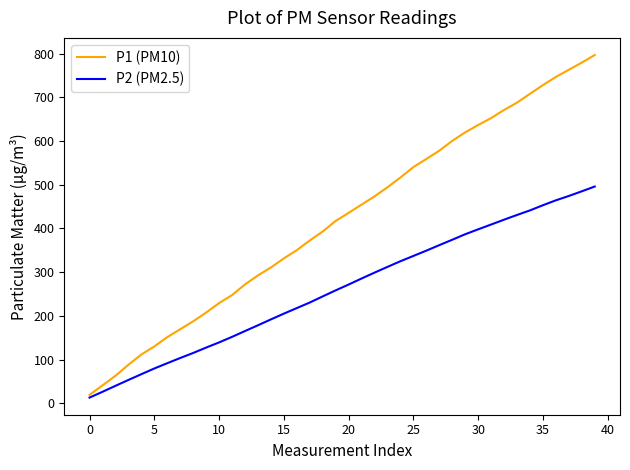

List the series in order of their peak value, highest first.

P1 (PM10), P2 (PM2.5)